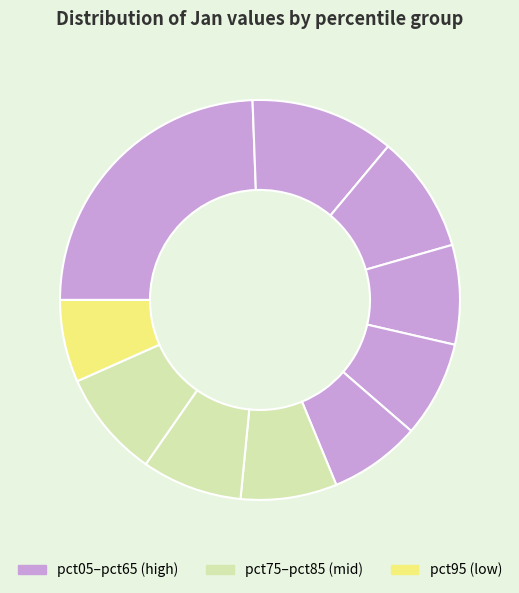

How many segments does this pie chart have?

10